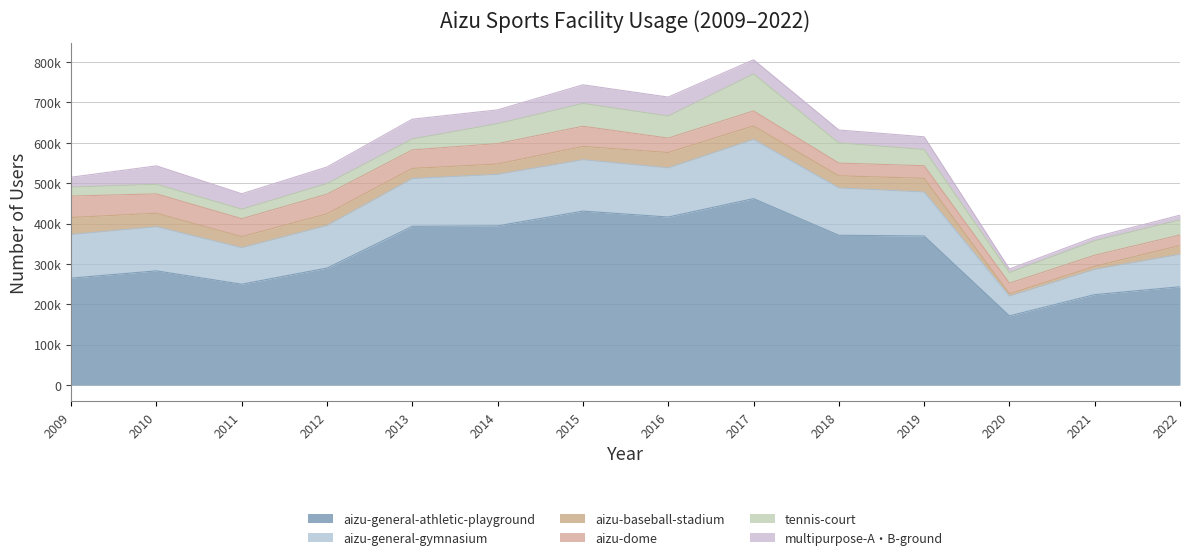

What is the difference between the highest and lowest values at 2019?

337981